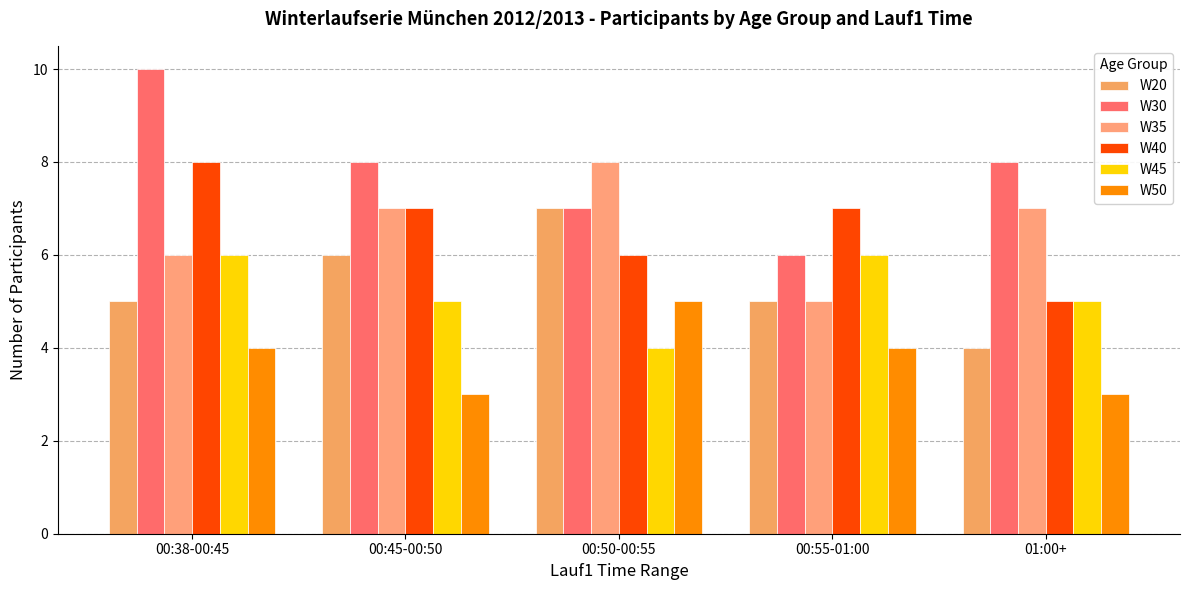

Is the value of W20 at 00:45-00:50 greater than the value of W50 at 01:00+?

Yes